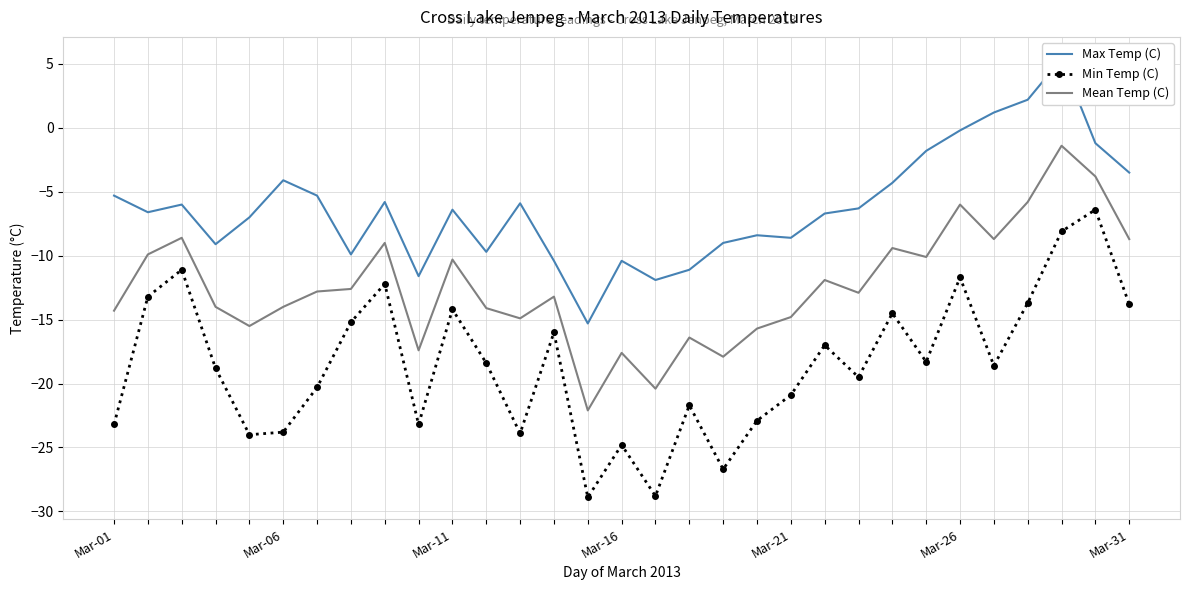

What is the highest value of the Max Temp (C) series?

5.4